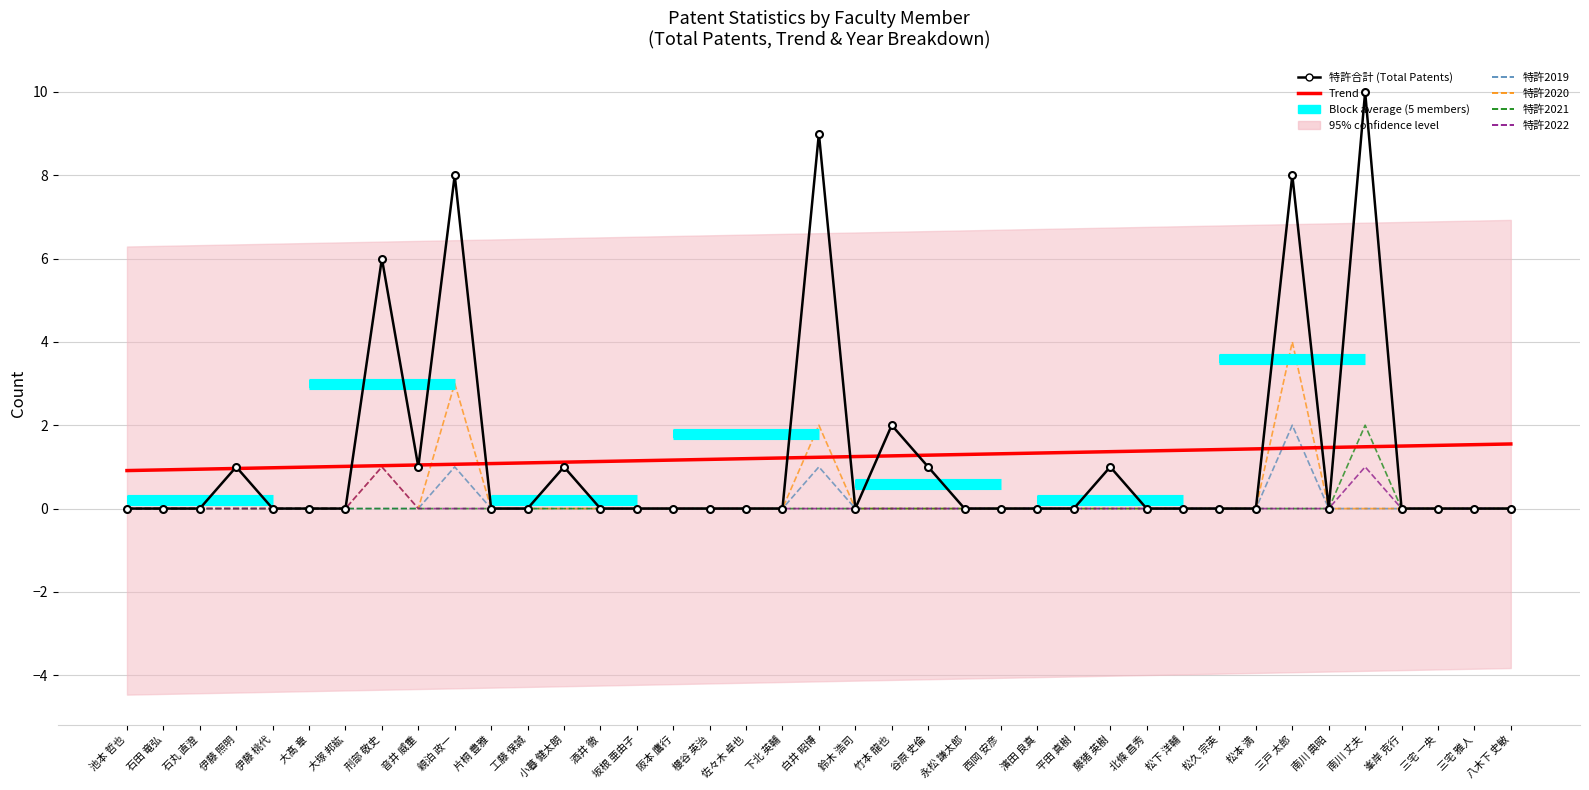

What is the label of the 2nd point from the left?

石田 竜弘